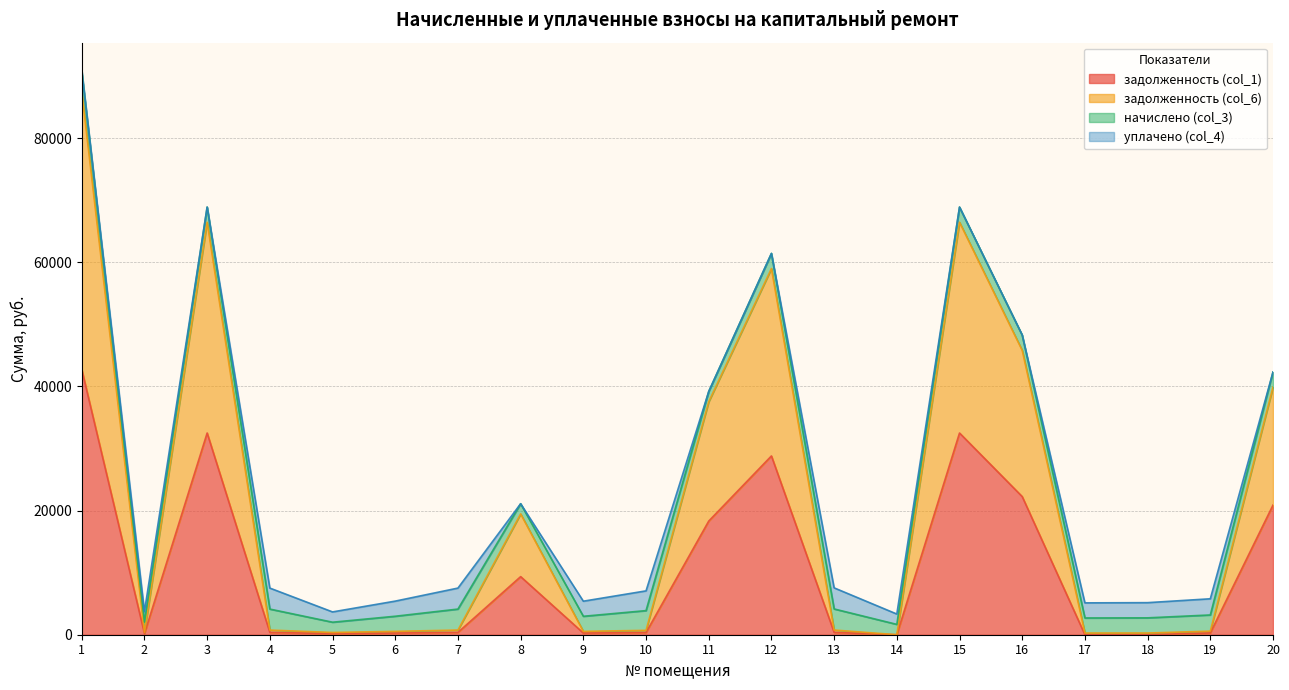

The задолженность (col_6) series shows 58999.4 at 12. True or false?

True